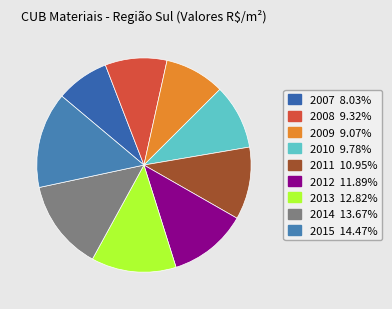

Is there a majority slice in this chart?

No